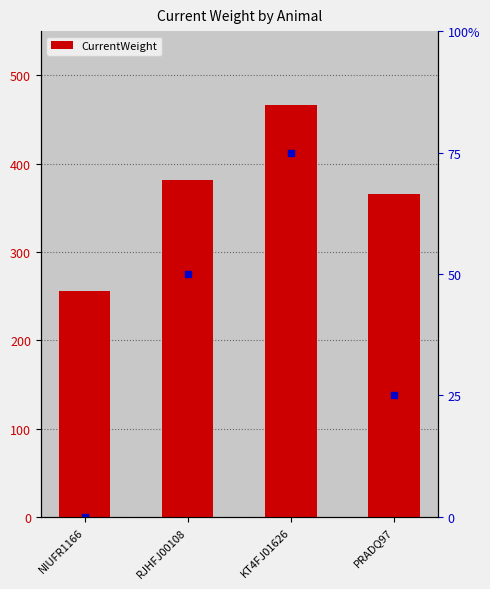

Which has a higher value, NIUFR1166 or RJHFJ00108?

RJHFJ00108